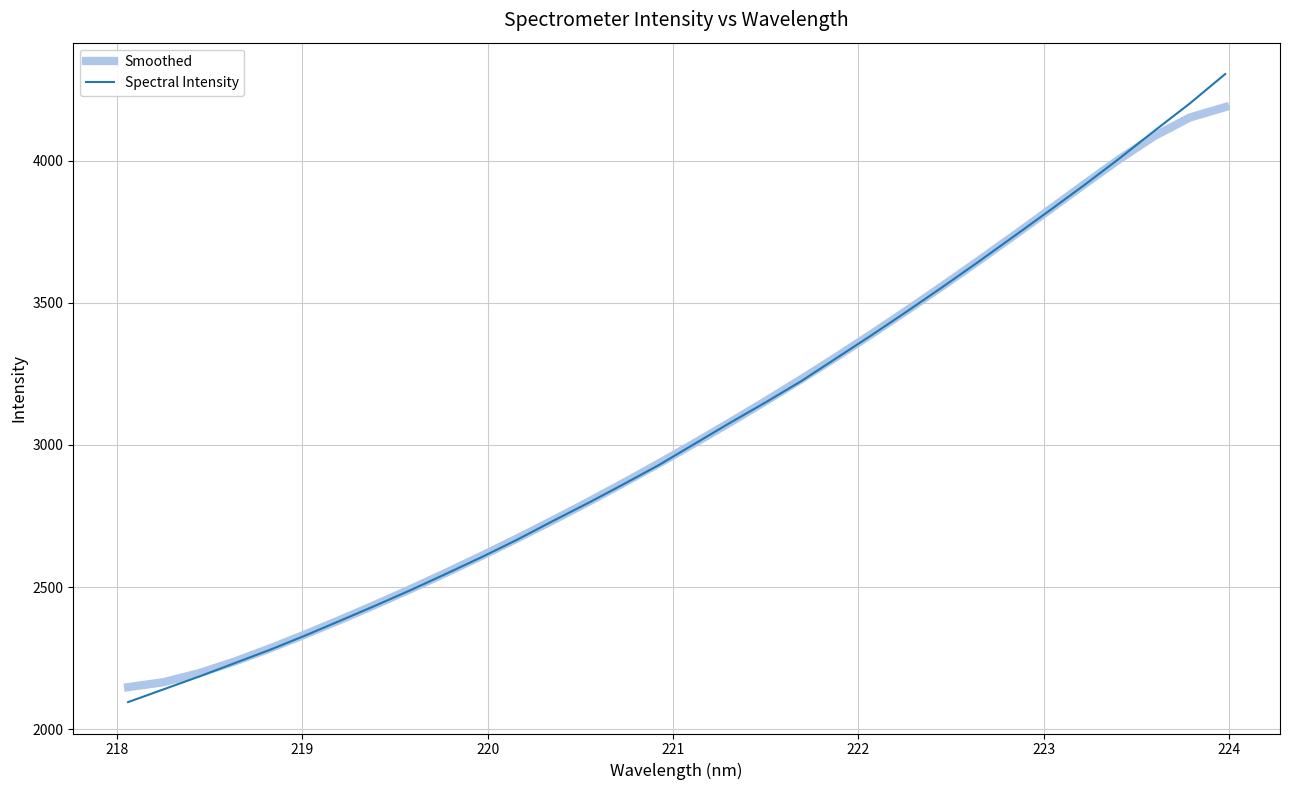

What is the lowest value of the Smoothed series?

2148.0